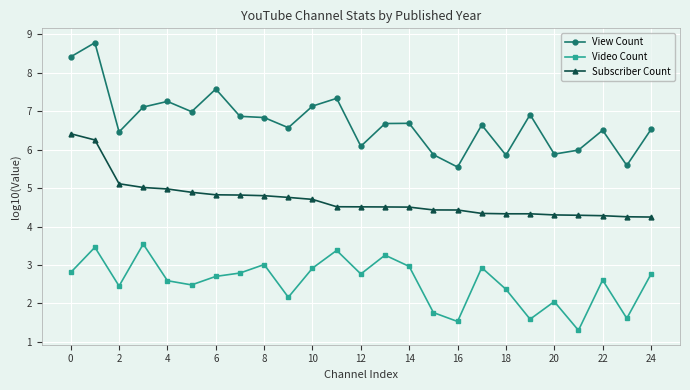

How many data points does each series have?

25